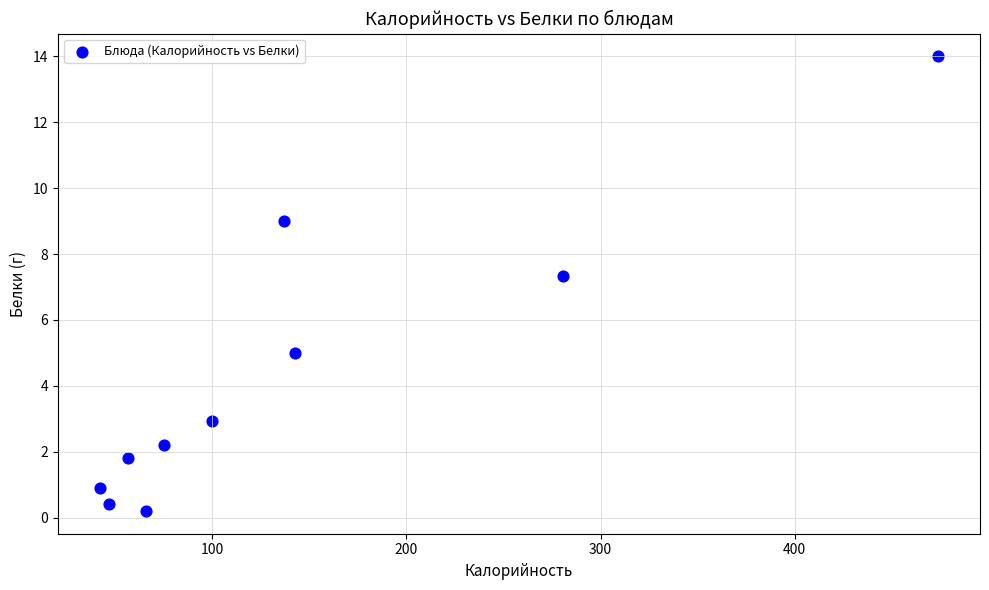

What is the average Y value?

4.4